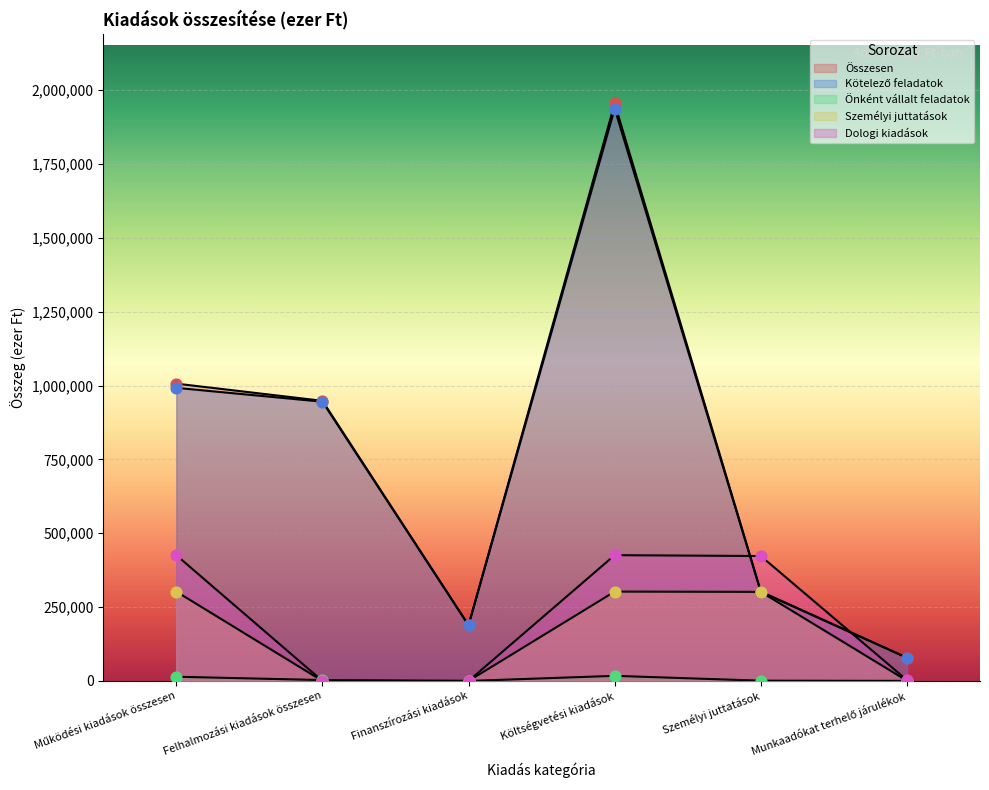

At which category is the sum across all series the highest?

Költségvetési kiadások